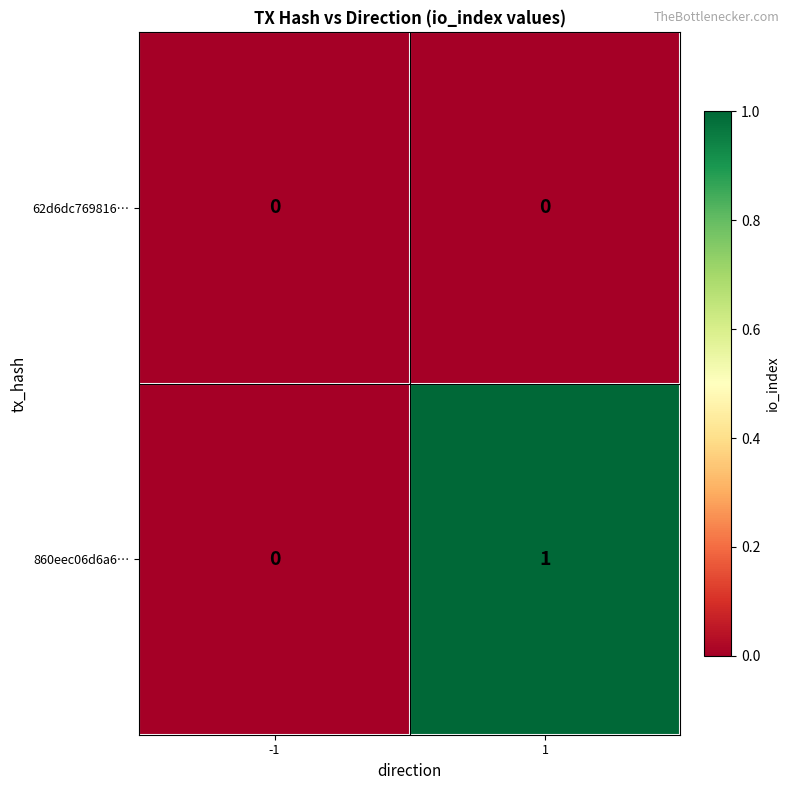

At which category is the sum across all series the highest?

1